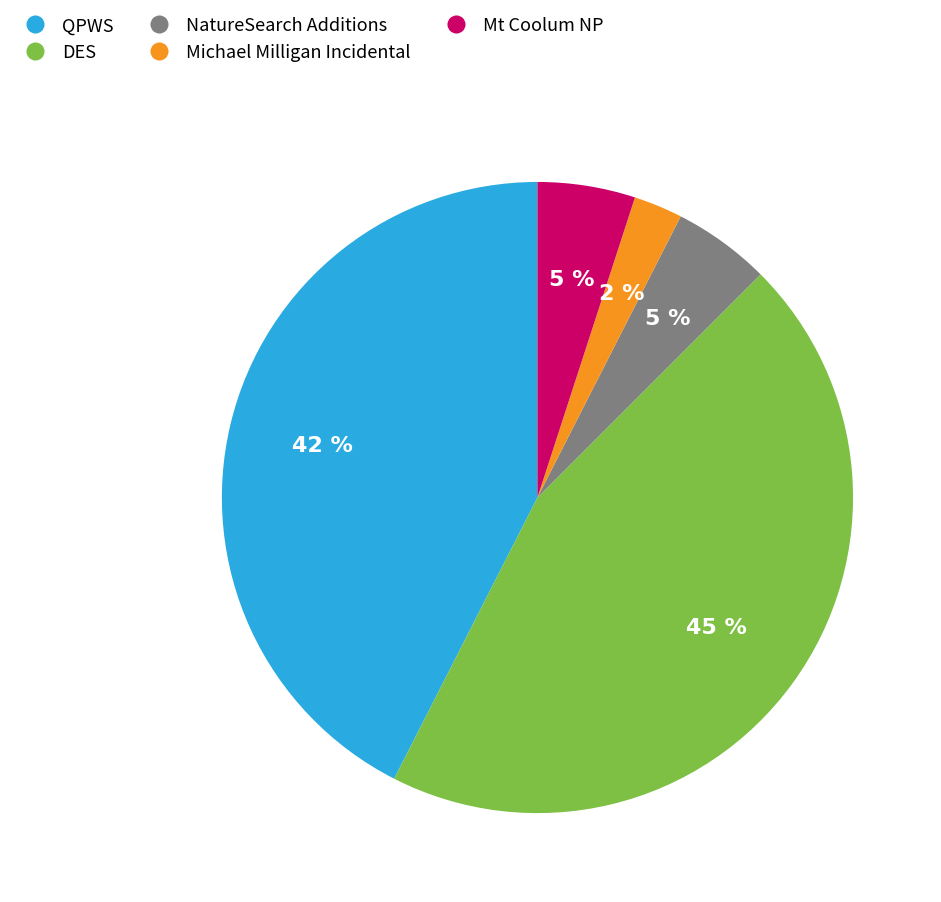

To the nearest percent, what is the average slice percentage?

20%